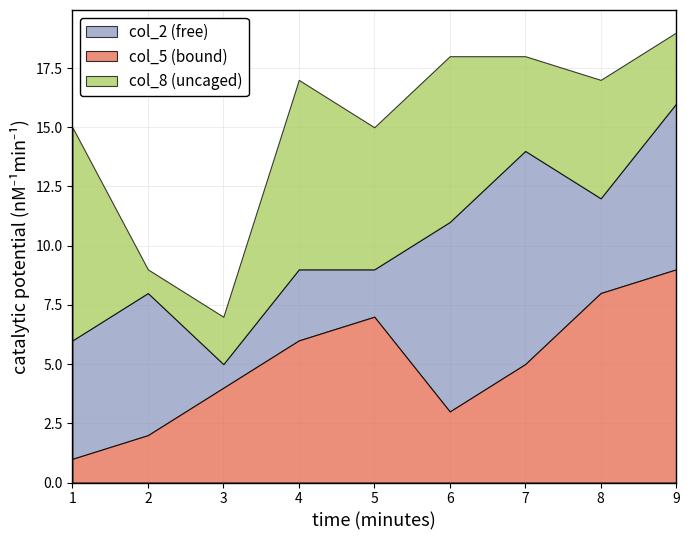

Is it true that col_5 equals 2 at 6?

False